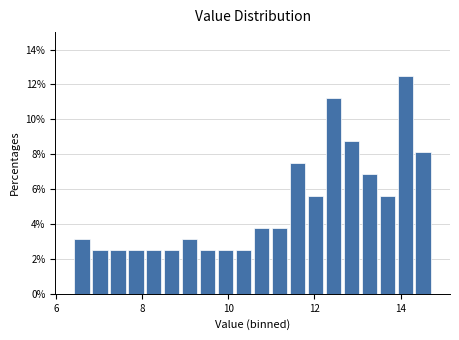

Around what value on the x-axis is the tallest bar? Give the approximate position of its centre, as read against the axis.

14.2